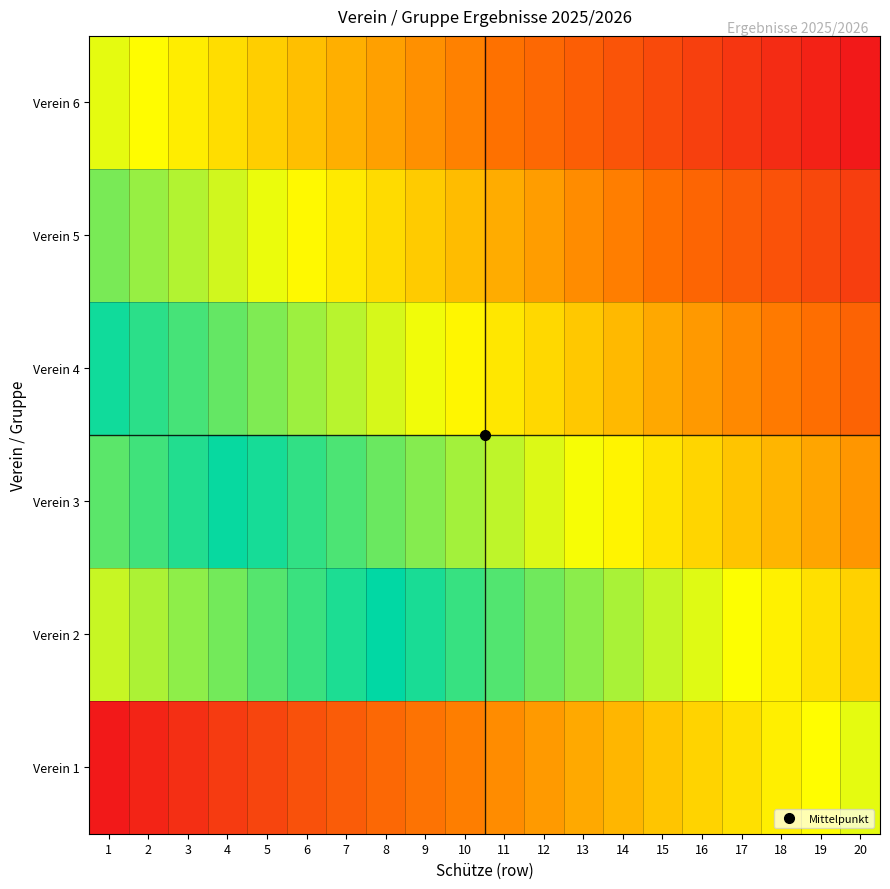

Which label corresponds to the largest value in the chart?

20